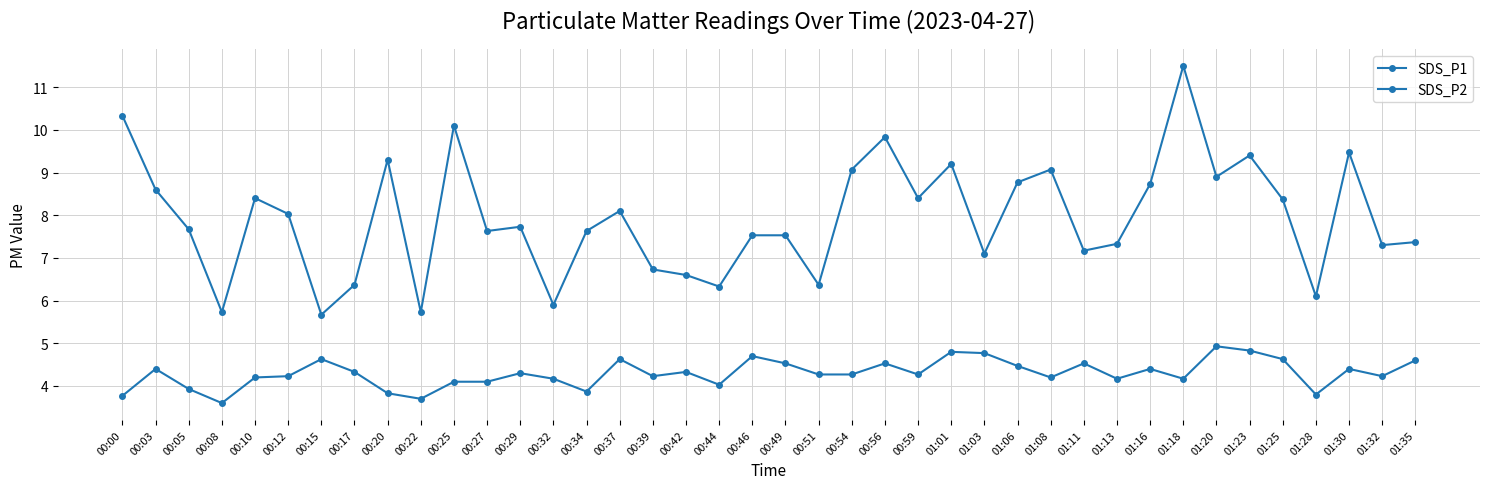

What value does the SDS_P1 series have at 00:22?

5.7